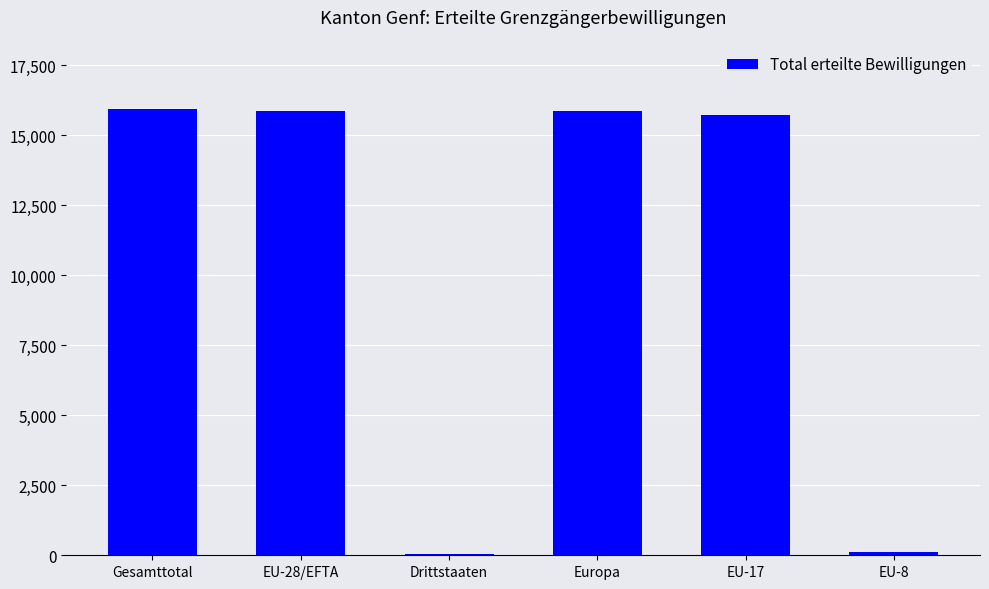

What is the sum of all values?

63565